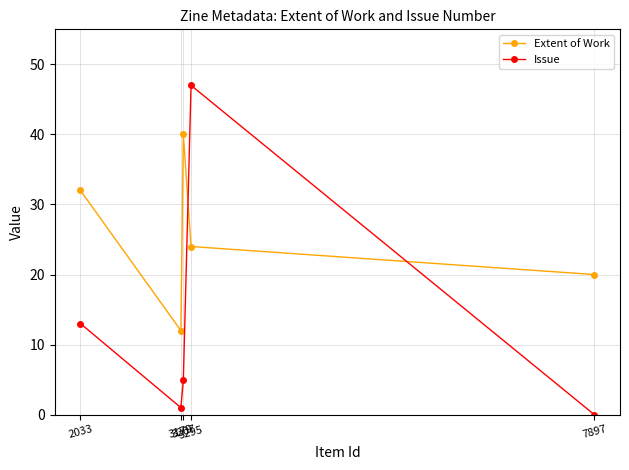

List the labels in order of Issue value, largest first.

3295, 2033, 3207, 3179, 7897